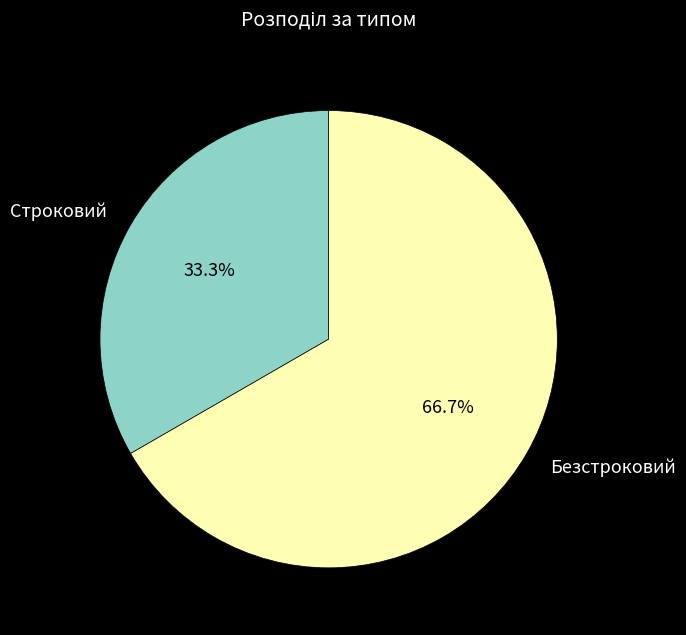

How many slices are in this pie chart?

2